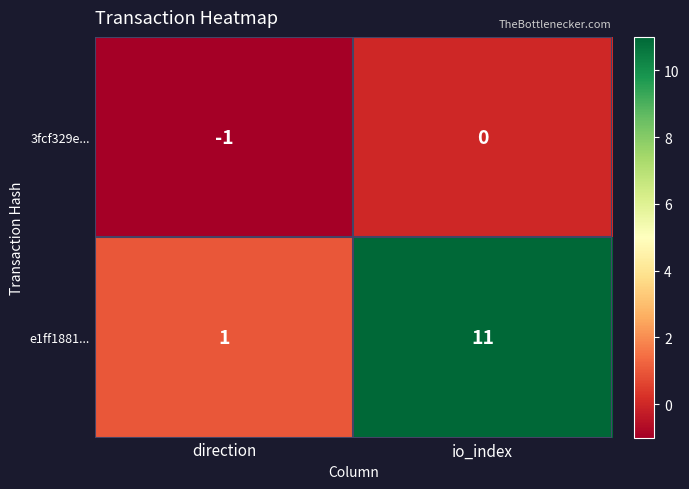

At which category is the sum across all series the highest?

io_index